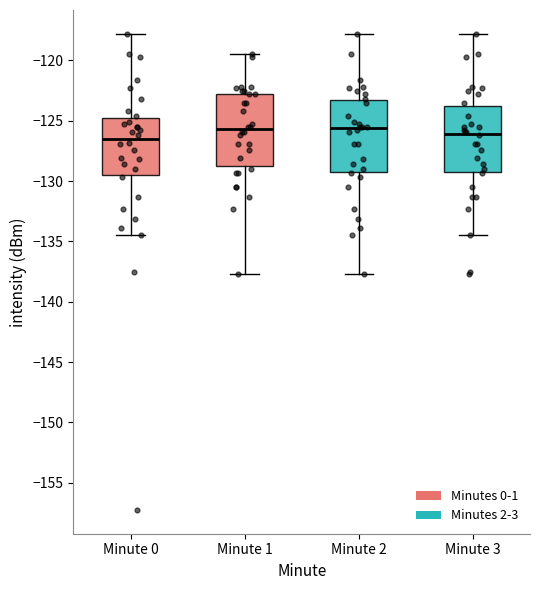

Reading left to right, transcribe this box plot: for each box, give where its median line is, the range the box spans, and where its two whiskers end, as read against the y-axis. The values are not printed on the chart, so give them approximately, as read against the axis.

Minute 0: median -126.5, box -129.5 to -124.5, whiskers -134.5 to -118.0
Minute 1: median -125.5, box -129.0 to -123.0, whiskers -137.5 to -119.5
Minute 2: median -125.5, box -129.5 to -123.5, whiskers -137.5 to -118.0
Minute 3: median -126.0, box -129.5 to -124.0, whiskers -134.5 to -118.0